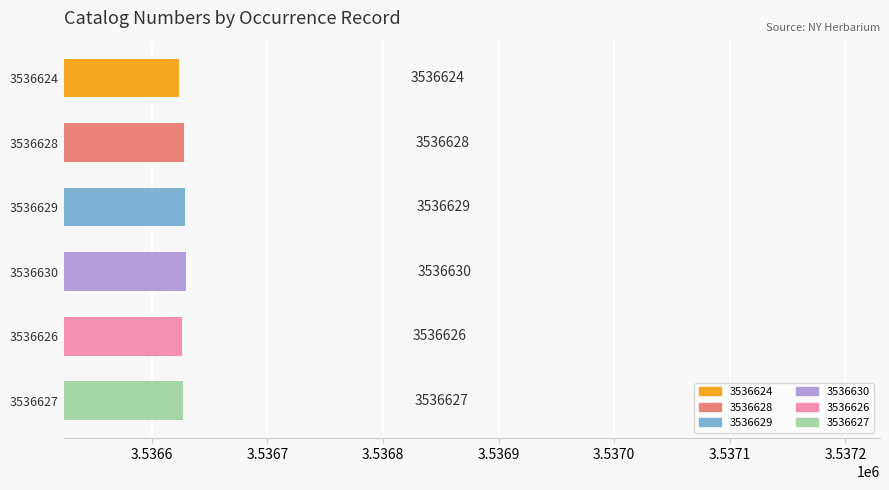

Which has a higher value, 3536627 or 3536629?

3536629